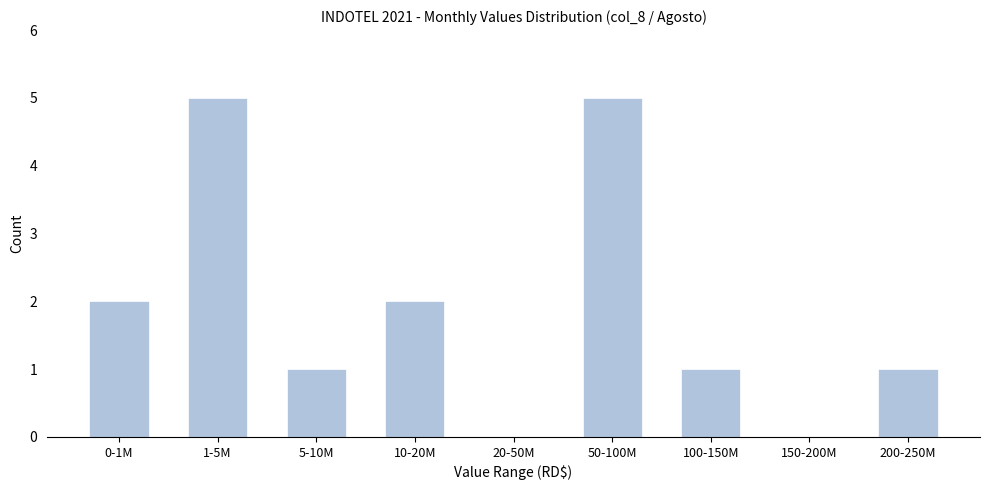

Reading right to left, what are all the values shown in this chart?

200-250M=1	150-200M=0	100-150M=1	50-100M=5	20-50M=0	10-20M=2	5-10M=1	1-5M=5	0-1M=2